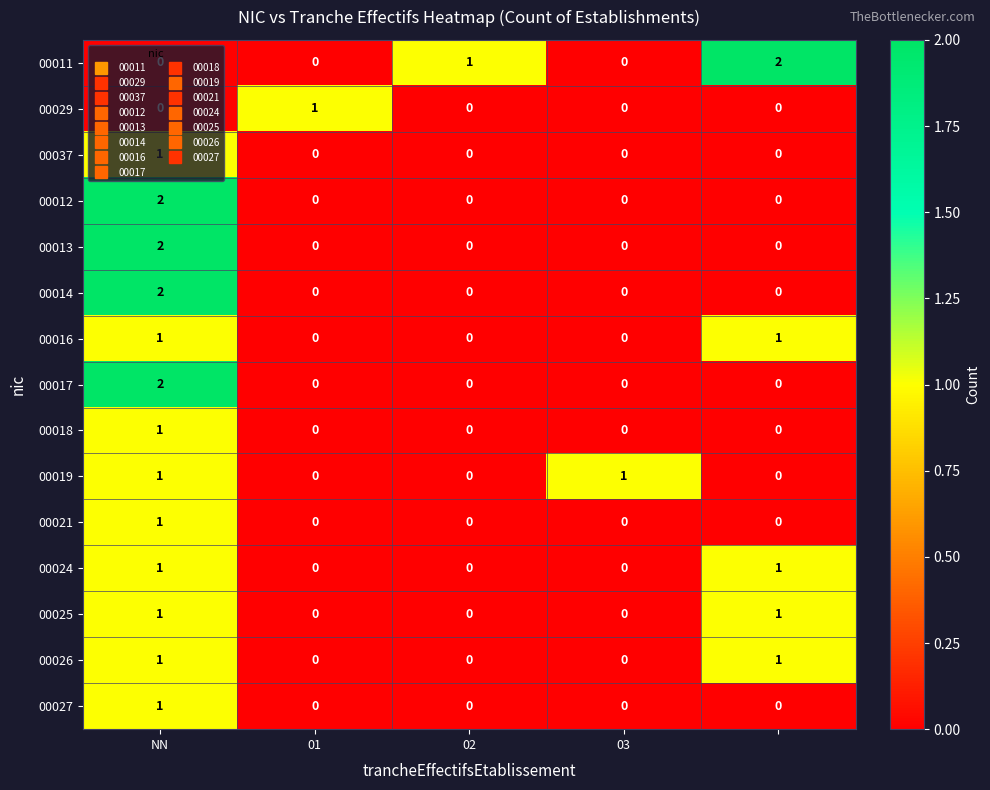

How many 00037 values are between 0 and 1?

5